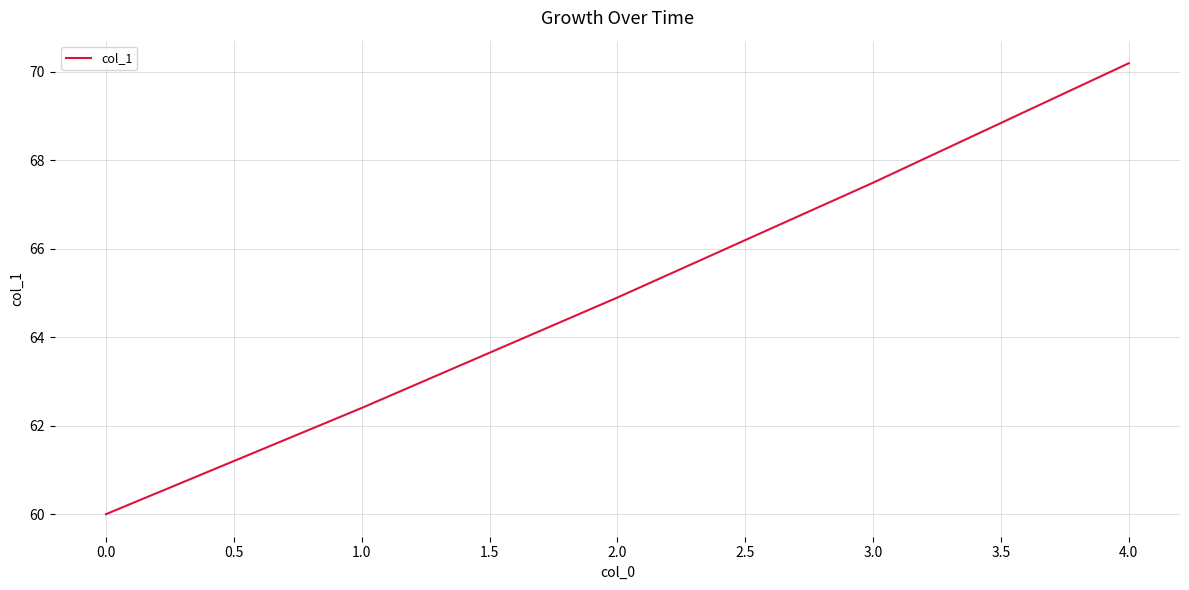

Rank the categories by value from lowest to highest.

0.0, 1.0, 2.0, 3.0, 4.0